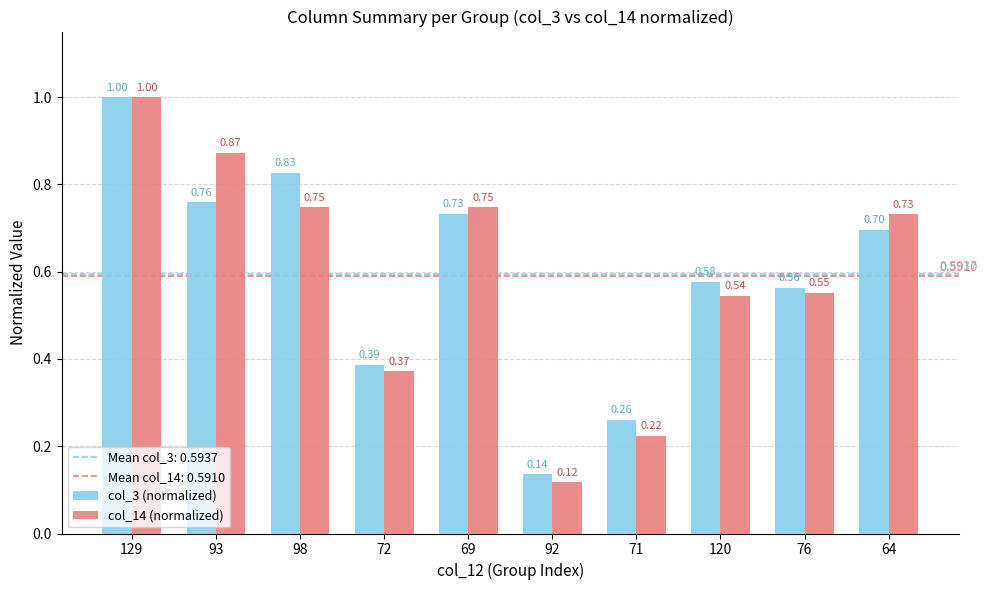

The value of col_3 (normalized) at 93 is 1.1. True or false?

False